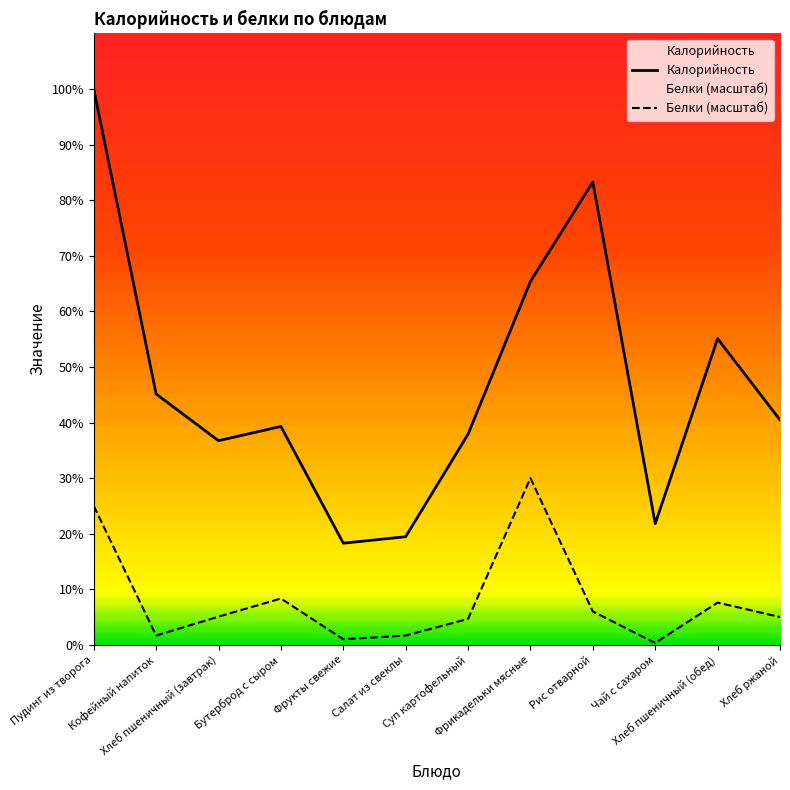

What are all the series names shown in the legend?

Калорийность, Белки